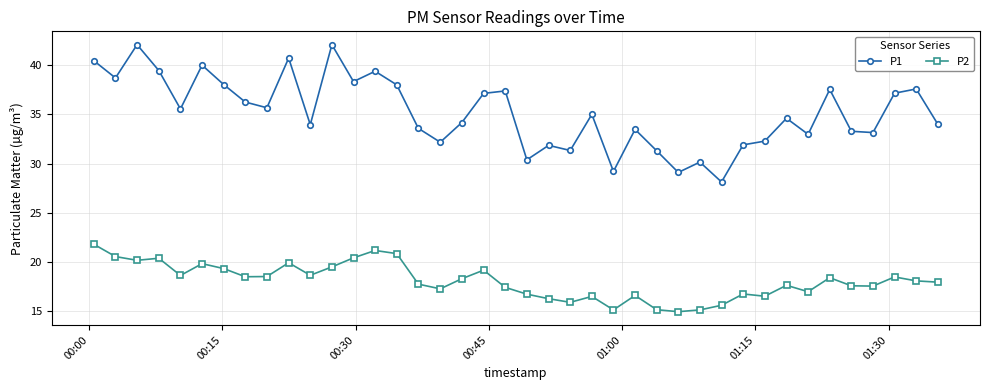

List the series in order of their overall mean, highest first.

P1, P2